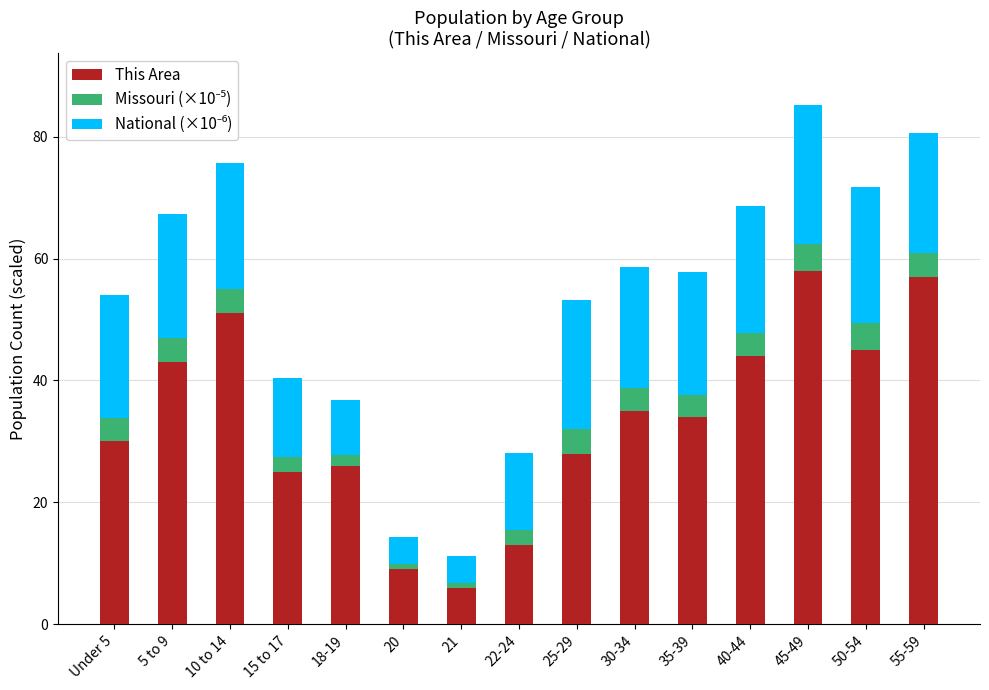

Rank the categories by This Area value from highest to lowest.

45-49, 55-59, 10 to 14, 50-54, 40-44, 5 to 9, 30-34, 35-39, Under 5, 25-29, 18-19, 15 to 17, 22-24, 20, 21